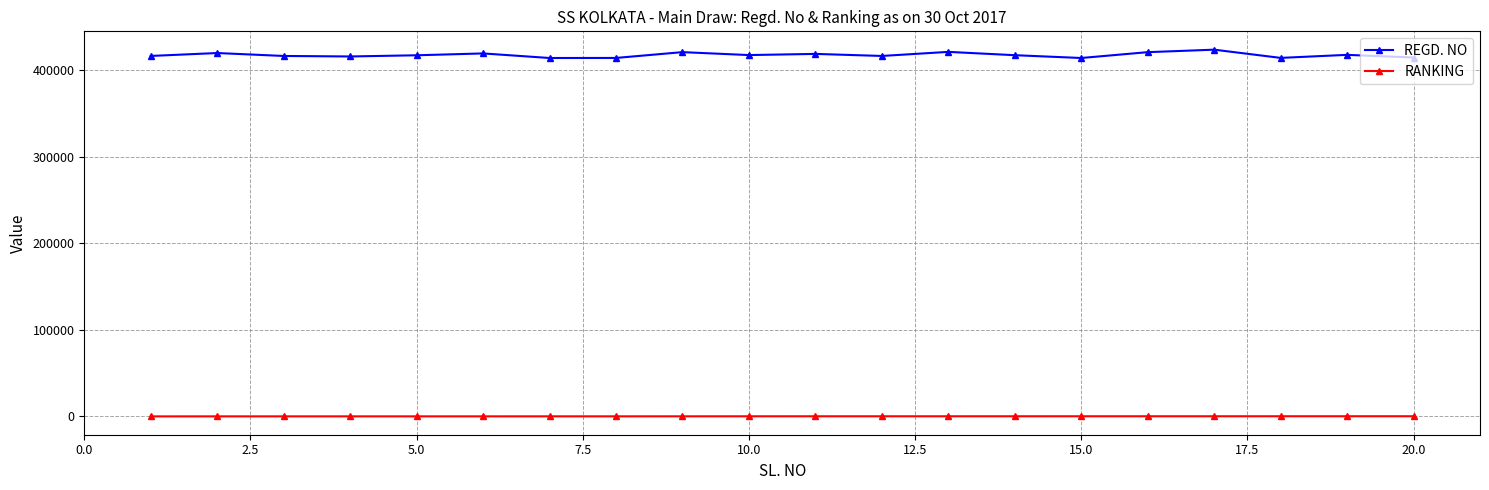

True or false: RANKING and REGD. NO cross at least once.

False